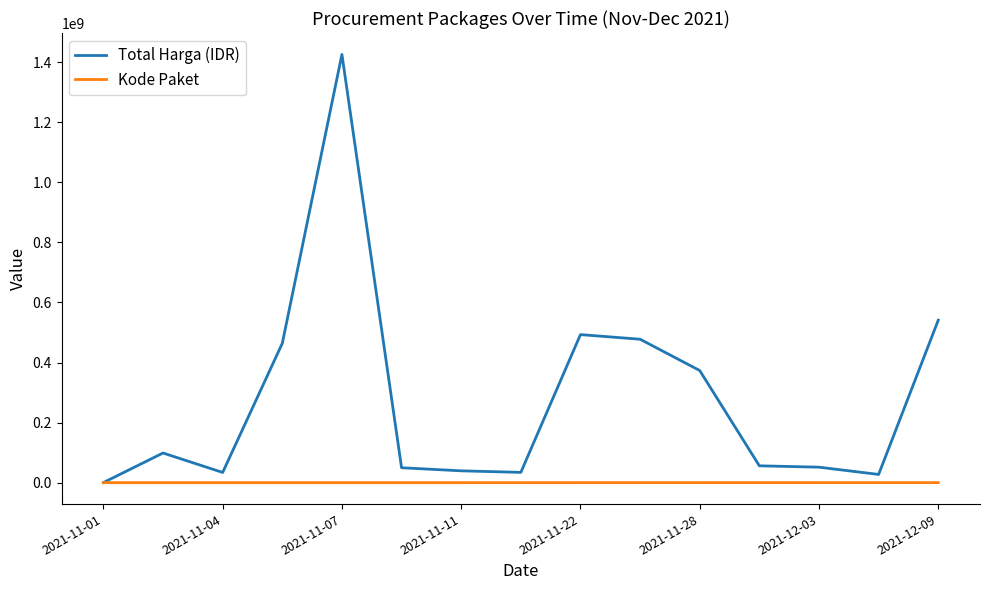

Count the number of categories in the chart.

15